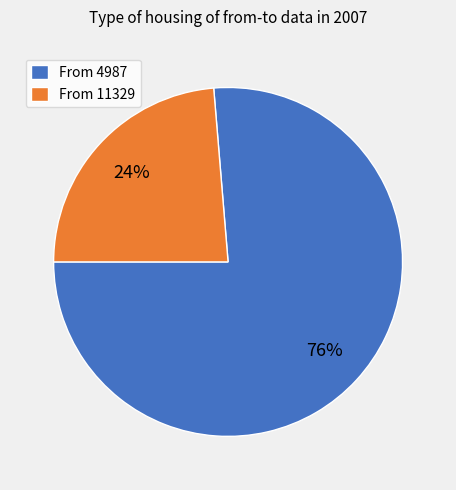

Count the number of slices in the pie.

2